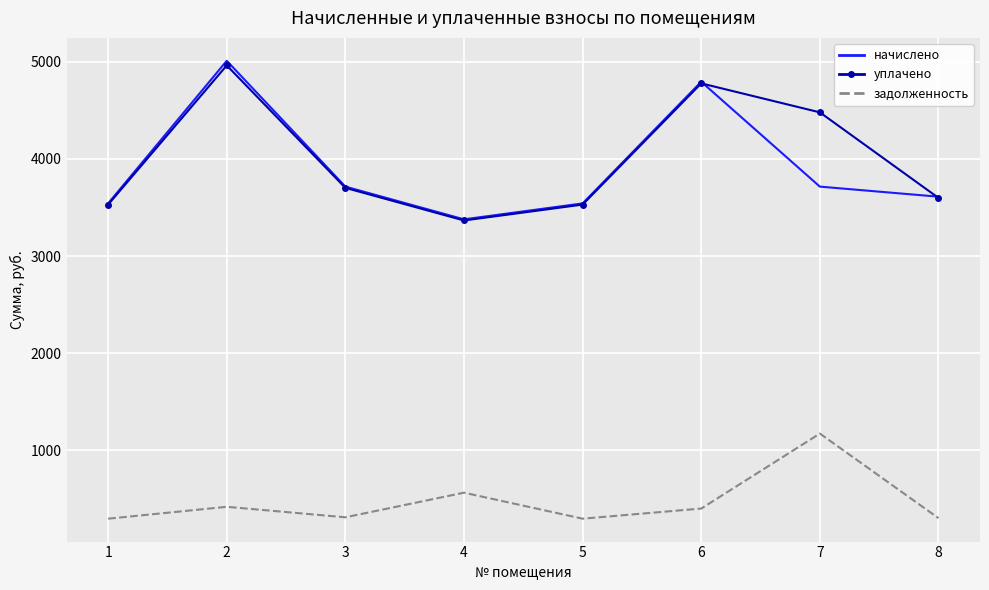

True or false: уплачено and задолженность cross at least once.

False